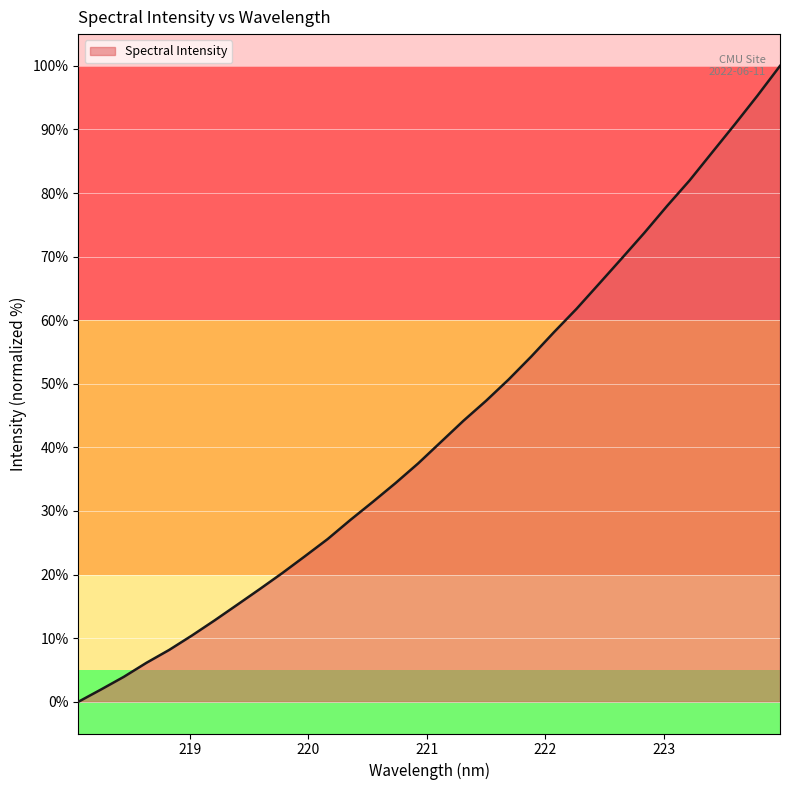

Reading right to left, transcribe all the data shown in this chart.

100.0	95.3	90.8	86.4	82.0	78.0	73.7	69.7	65.7	61.8	58.1	54.3	50.7	47.3	44.2	40.8	37.5	34.4	31.4	28.6	25.6	22.9	20.2	17.7	15.2	12.8	10.4	8.1	6.1	3.9	1.9	0.0